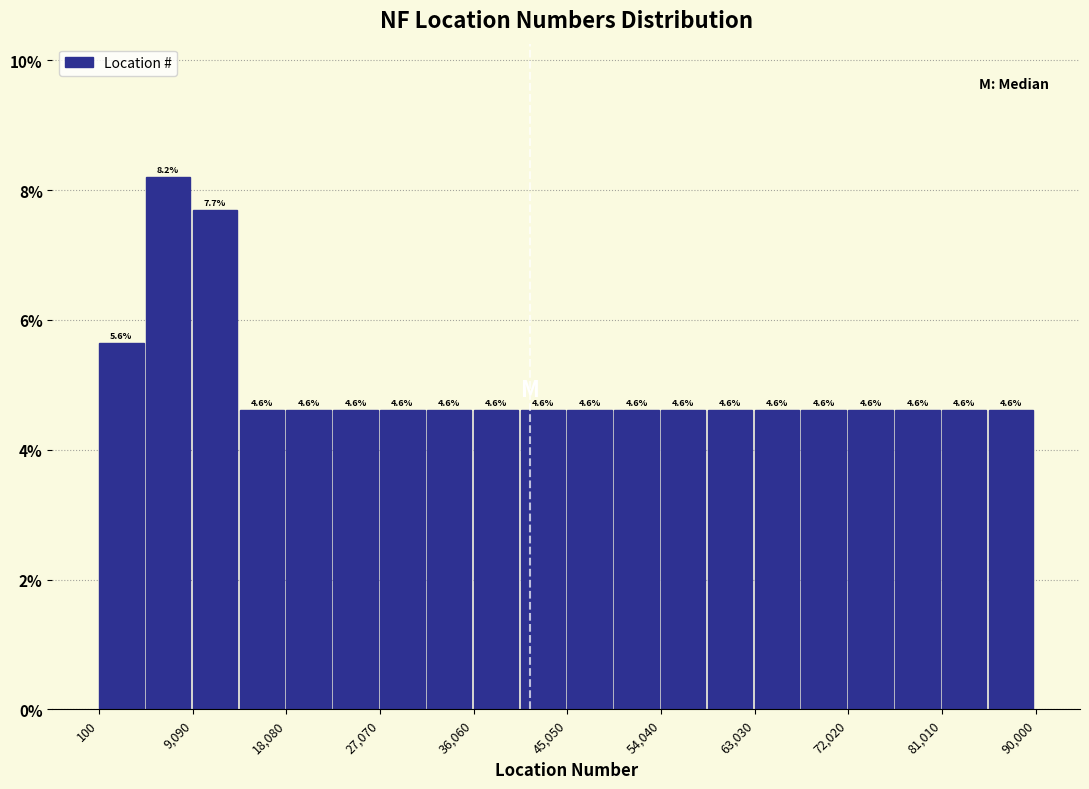

Which range on the x-axis has the tallest bar?

5000 to 9000